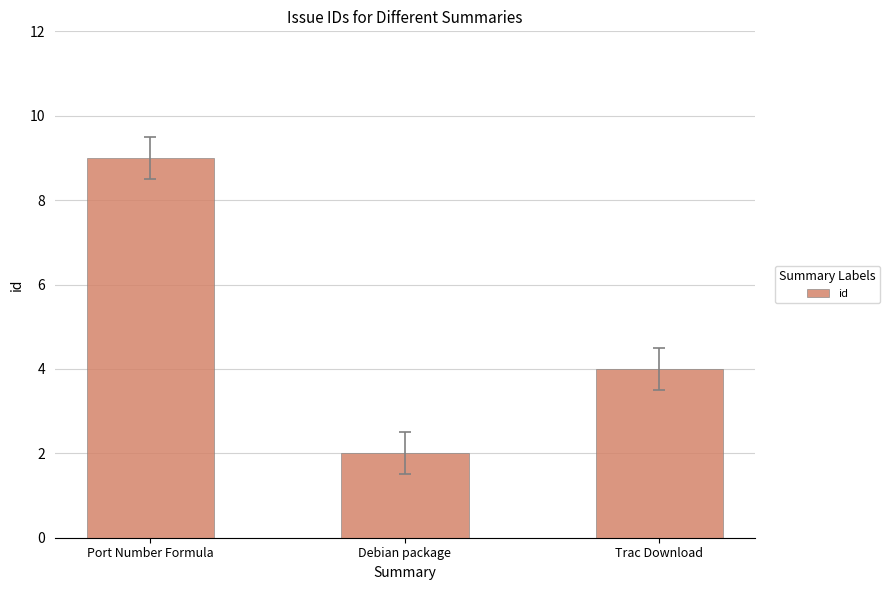

List the labels in order of value, smallest first.

Debian package, Trac Download, Port Number Formula